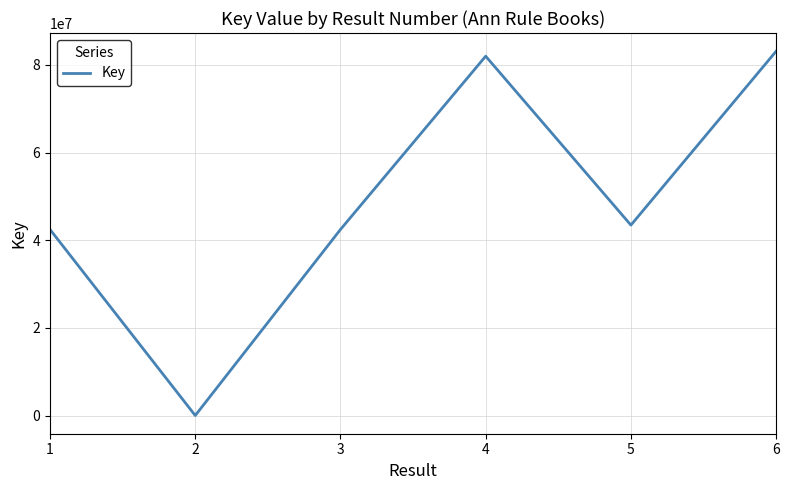

What is the difference between the second highest and second lowest values?

39546285